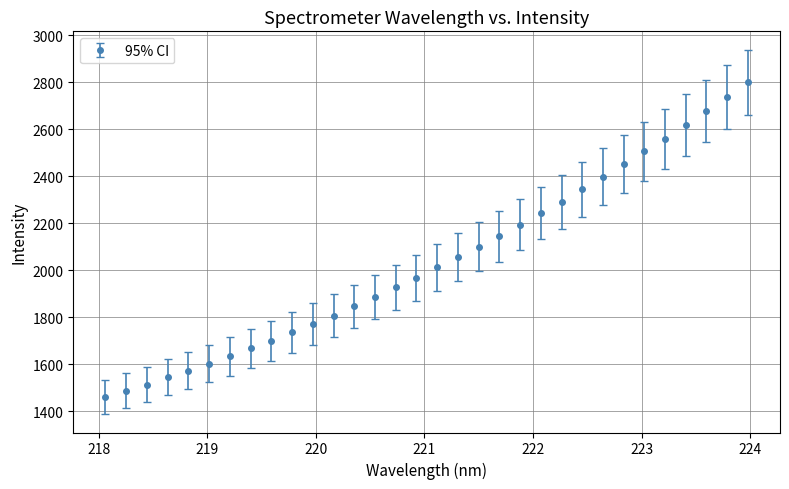

What is the difference between the second highest and second lowest values?

1250.5